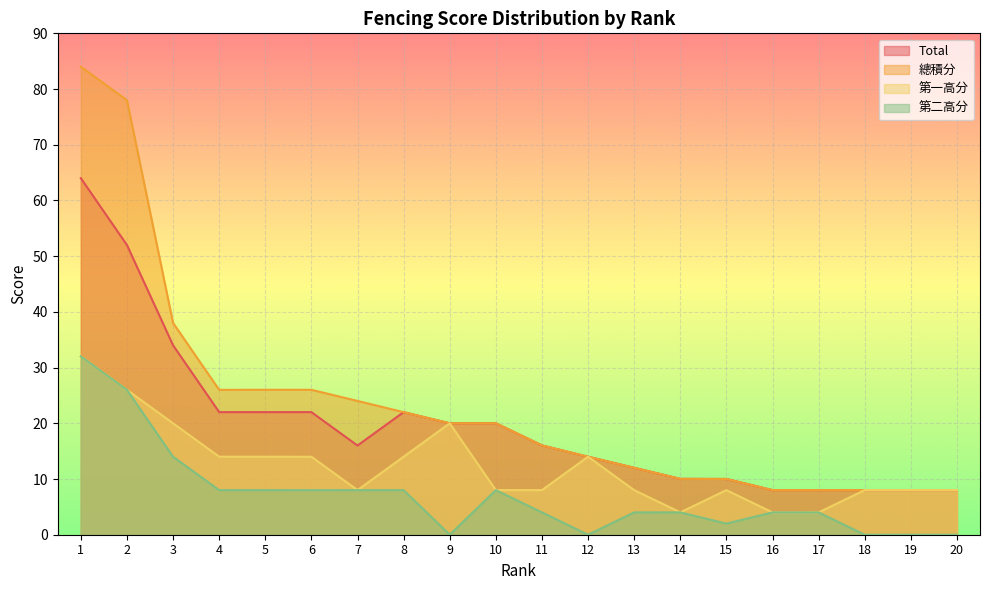

Reading left to right, extract all data points from this chart.

Total: 1=64.0	2=52.0	3=34.0	4=22.0	5=22.0	6=22.0	7=16.0	8=22.0	9=20.0	10=20.0	11=16.0	12=14.0	13=12.0	14=10.0	15=10.0	16=8.0	17=8.0	18=8.0	19=8.0	20=8.0
總積分: 1=84.0	2=78.0	3=38.0	4=26.0	5=26.0	6=26.0	7=24.0	8=22.0	9=20.0	10=20.0	11=16.0	12=14.0	13=12.0	14=10.0	15=10.0	16=8.0	17=8.0	18=8.0	19=8.0	20=8.0
第一高分: 1=32.0	2=26.0	3=20.0	4=14.0	5=14.0	6=14.0	7=8.0	8=14.0	9=20.0	10=8.0	11=8.0	12=14.0	13=8.0	14=4.0	15=8.0	16=4.0	17=4.0	18=8.0	19=8.0	20=8.0
第二高分: 1=32.0	2=26.0	3=14.0	4=8.0	5=8.0	6=8.0	7=8.0	8=8.0	9=0.0	10=8.0	11=4.0	12=0.0	13=4.0	14=4.0	15=2.0	16=4.0	17=4.0	18=0.0	19=0.0	20=0.0